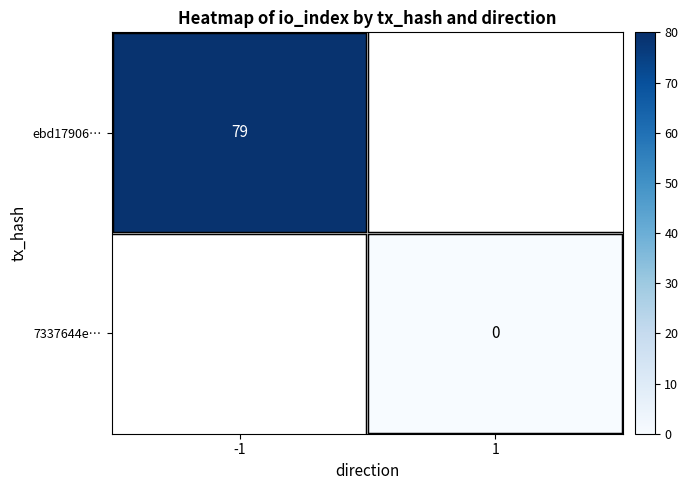

The ebd17906… series shows 79 at -1. True or false?

True